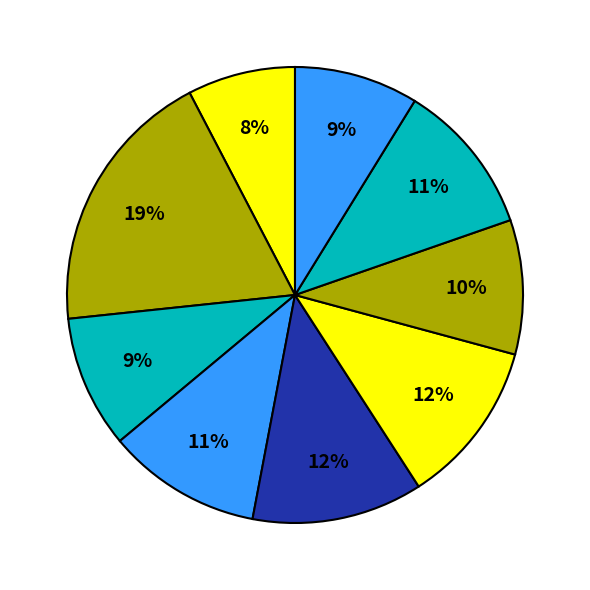

Is there a majority slice in this chart?

No